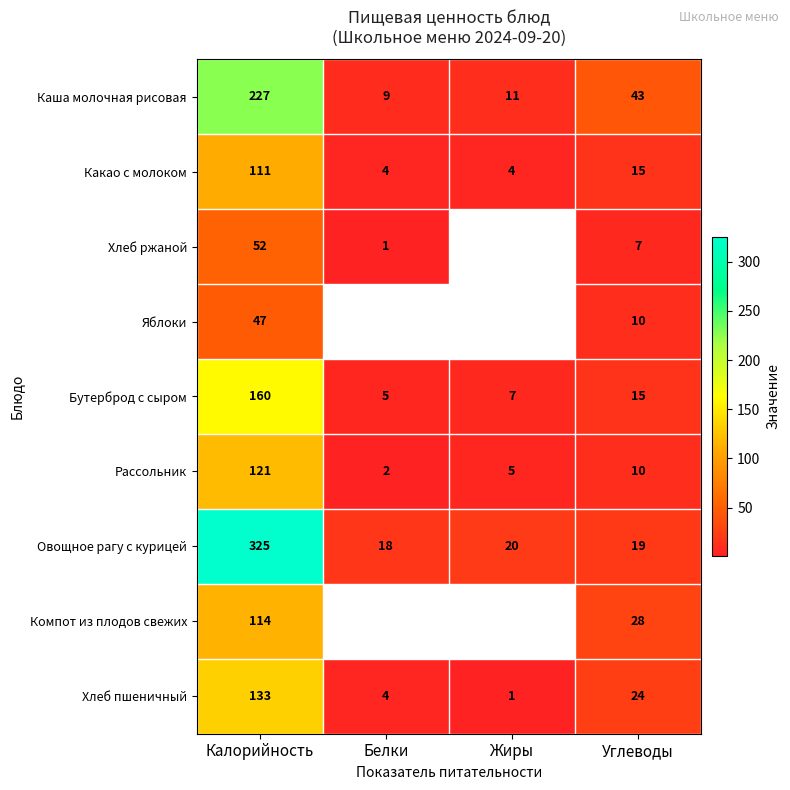

What is the difference between the maximum and minimum values in the Хлеб пшеничный series?

132